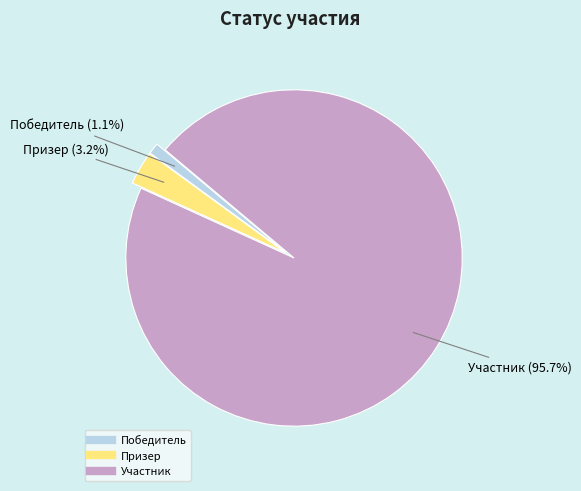

Combined, do Призер and Участник account for over 50%?

Yes